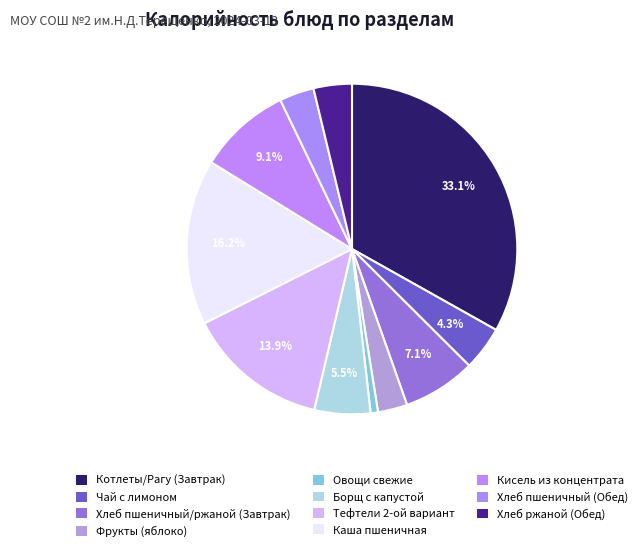

To the nearest percent, what portion does Хлеб пшеничный/ржаной (Завтрак) represent?

7%